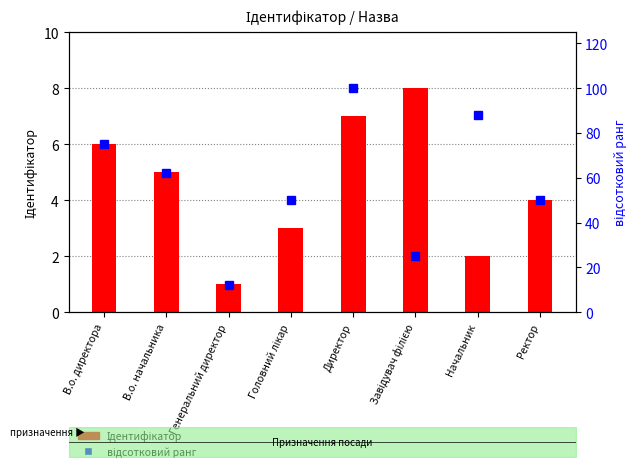

True or false: відсотковий ранг has a value of 12 at Генеральний директор.

True